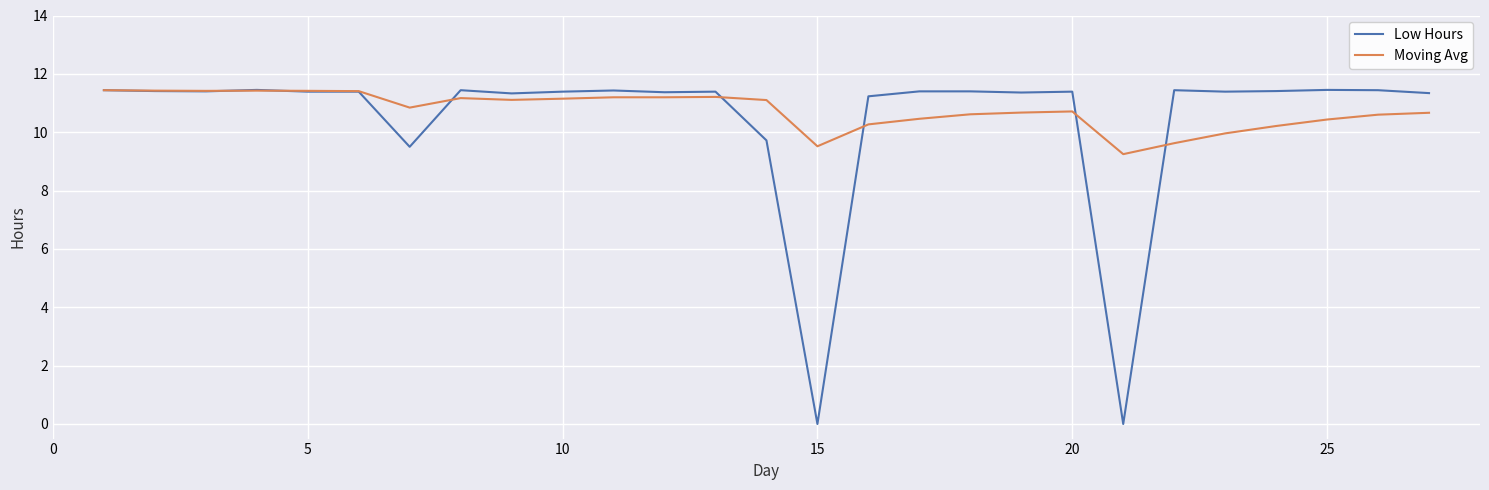

Which series has the largest range (max minus min)?

Low Hours